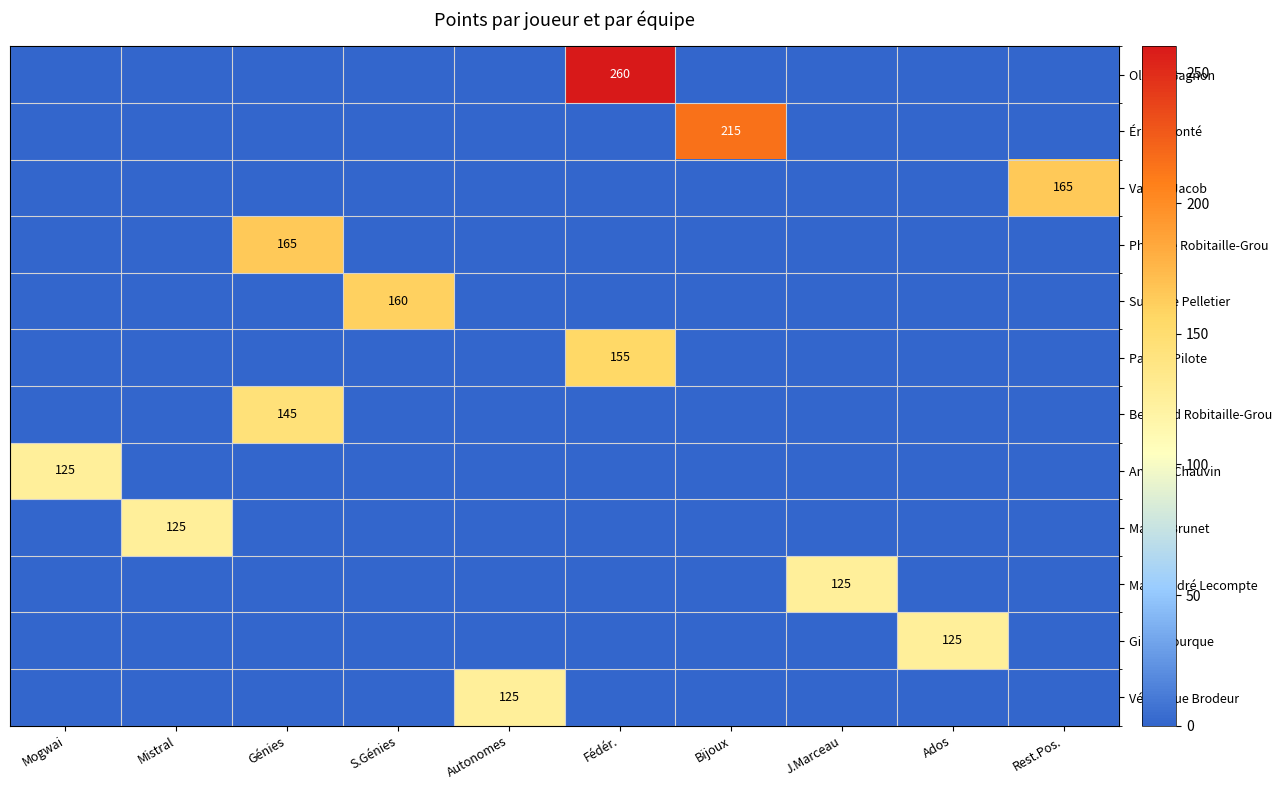

How many positive values does the Bertrand Robitaille-Grou series have?

1